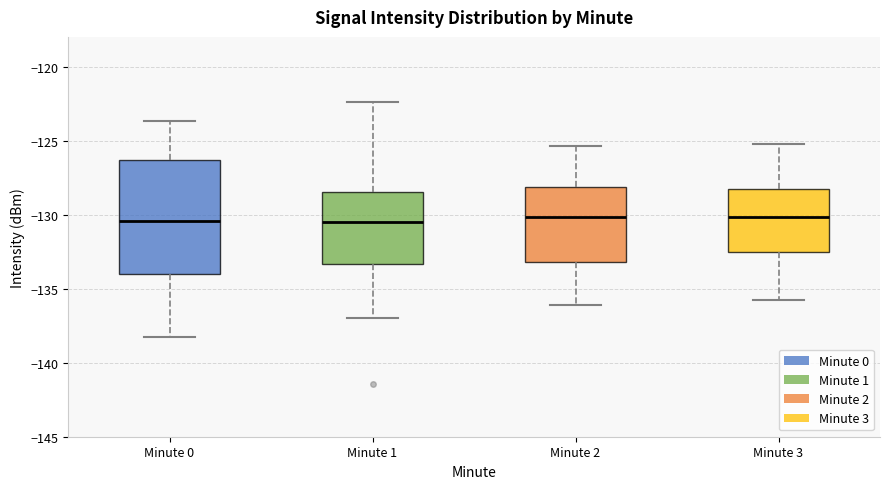

Where does the upper whisker of the box for Minute 3 end on the y-axis? The values are not printed on the chart, so give them approximately, as read against the axis.

-125.0